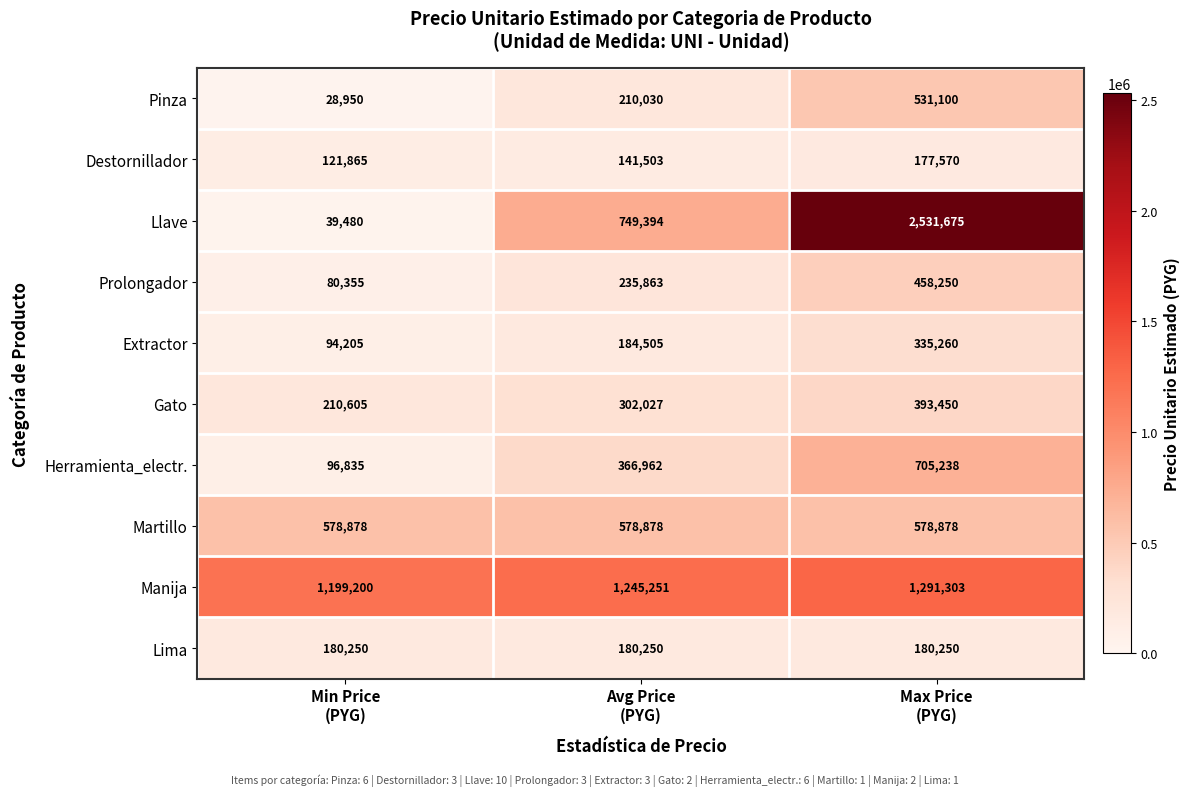

What is the greatest value displayed?

2531675